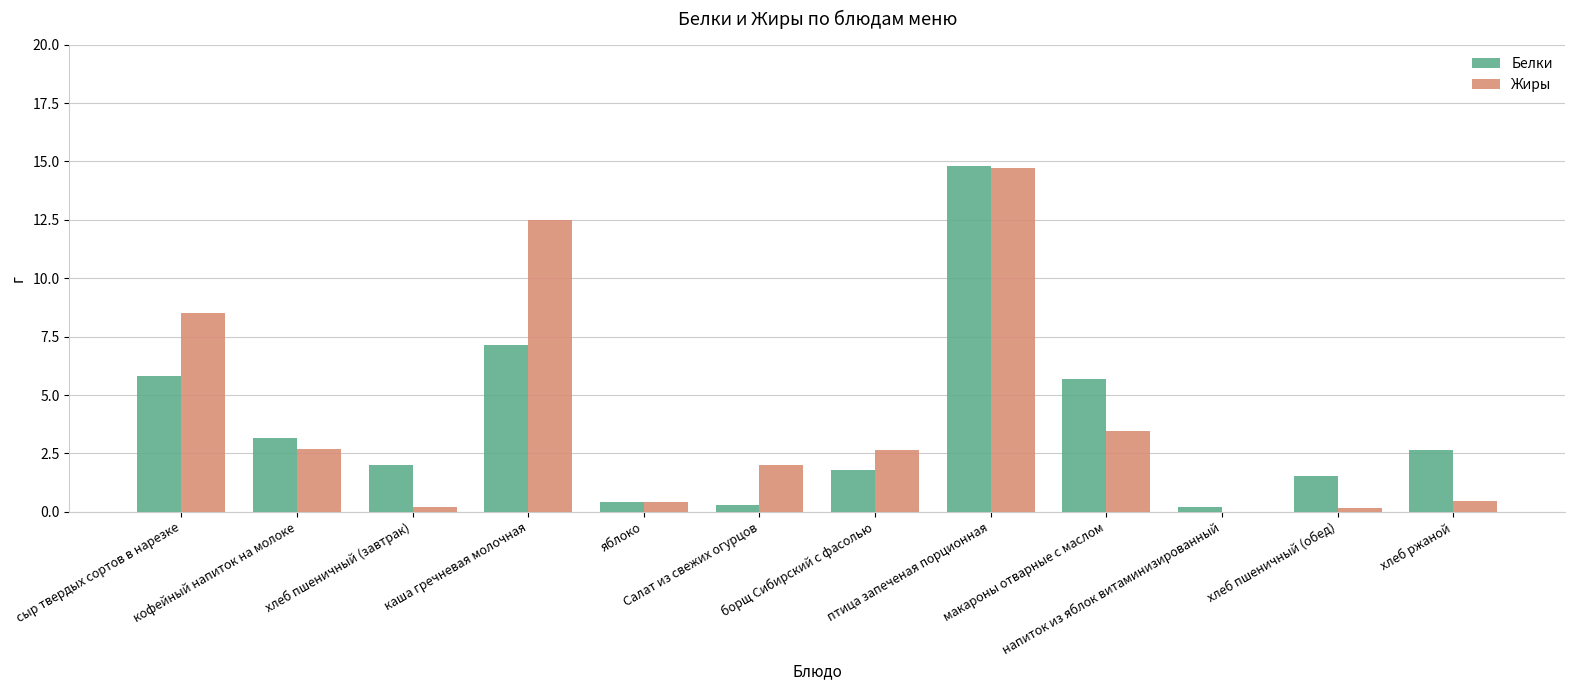

How many series are shown in this chart?

2